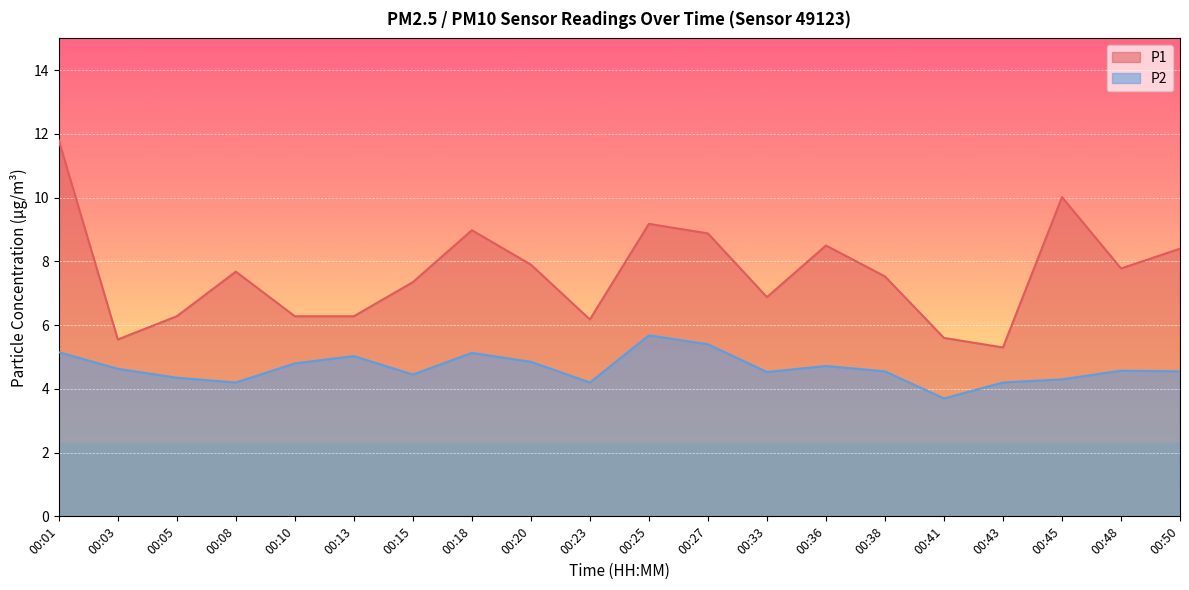

Where is the first local minimum for P2?

00:08